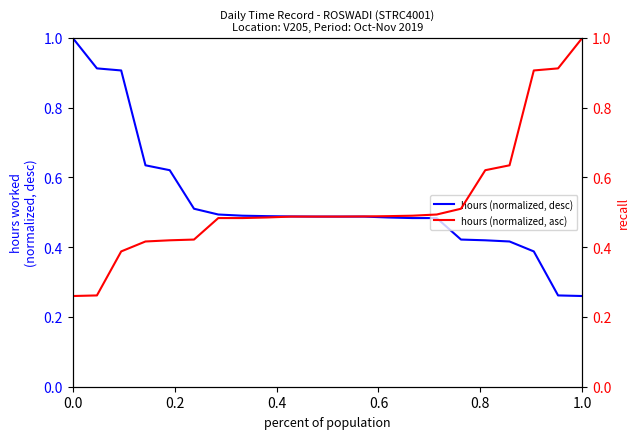

True or false: hours (normalized, desc) and hours (normalized, asc) cross at least once.

False